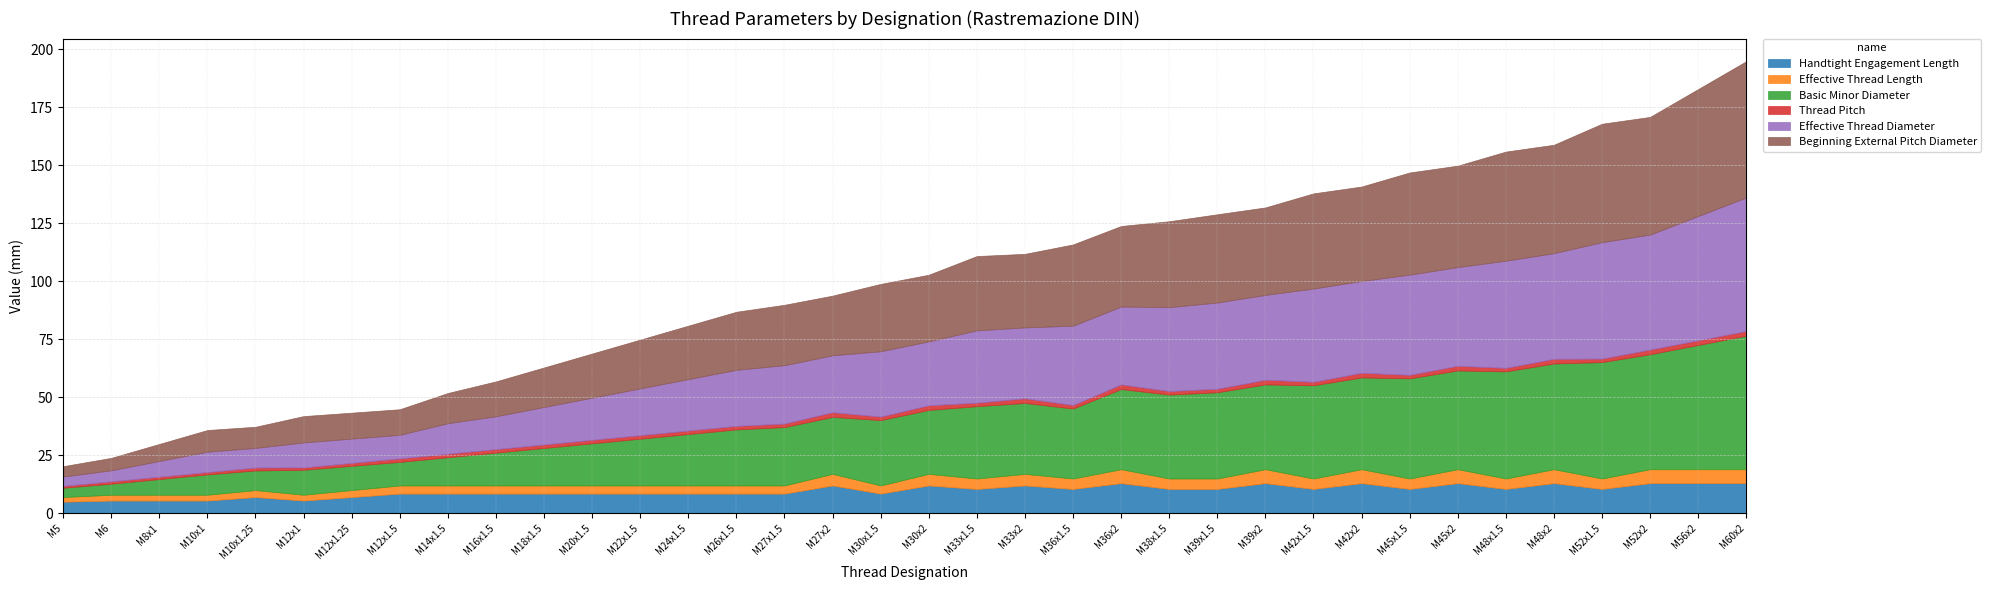

What is the value of the Handtight Engagement Length point at the 12th from the left?

8.5